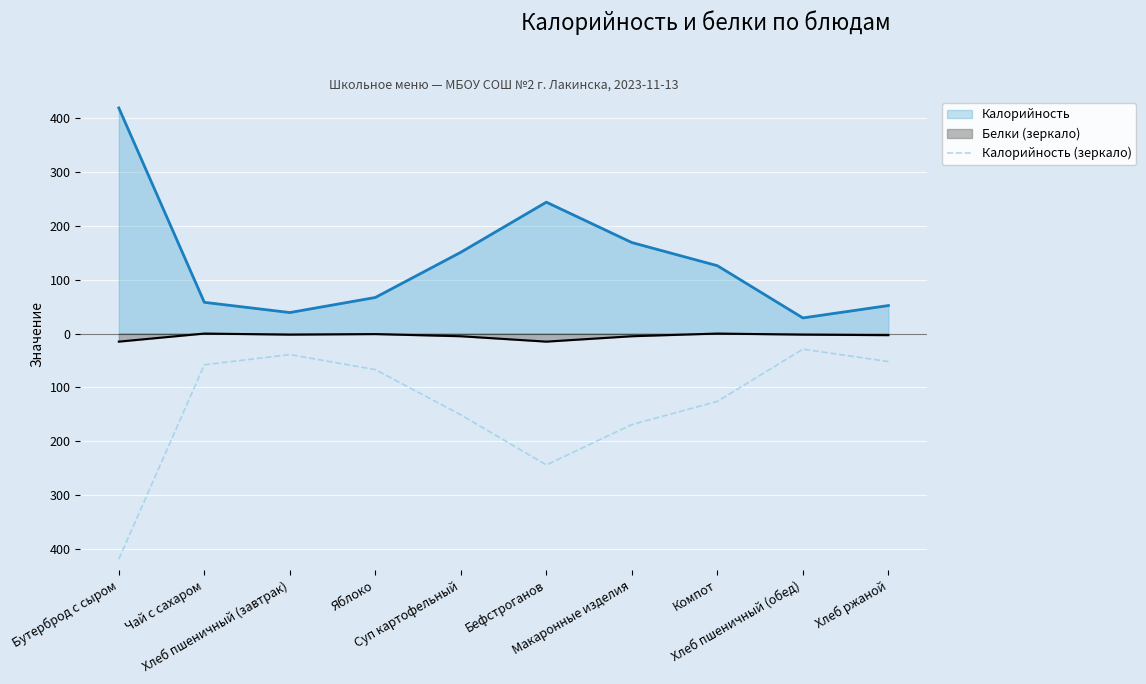

What is the label of the 4th point from the right?

Макаронные изделия